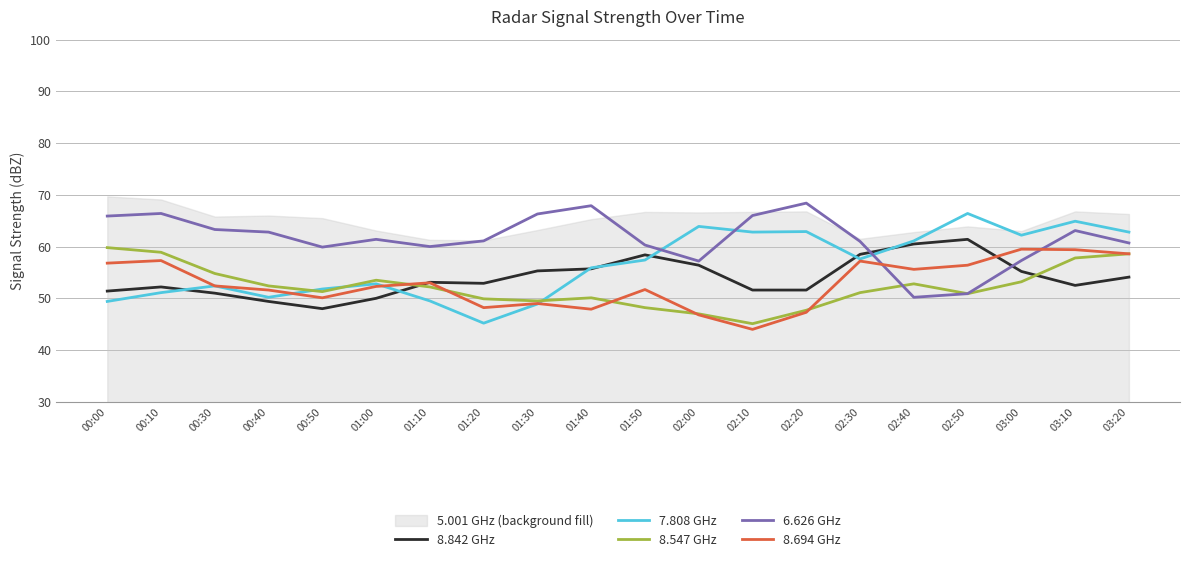

Which series has the largest range (max minus min)?

7.808 GHz